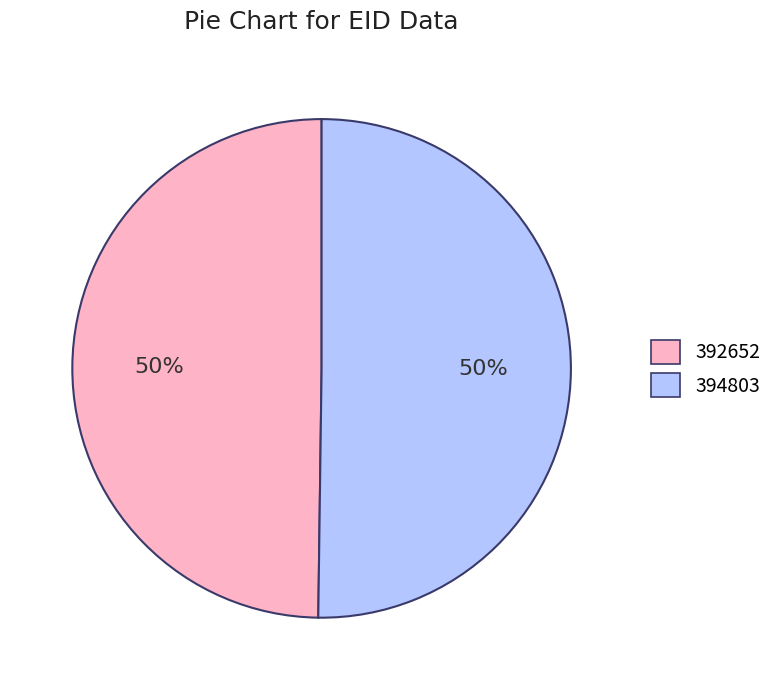

To the nearest percent, what portion does 394803 represent?

50%